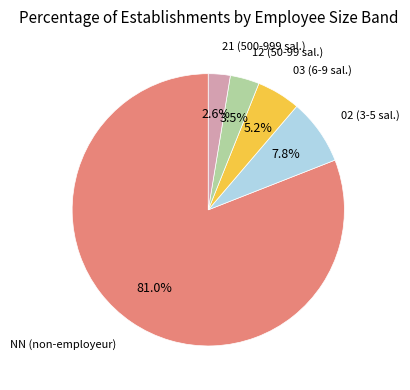

What is the smallest slice in the pie chart?

21